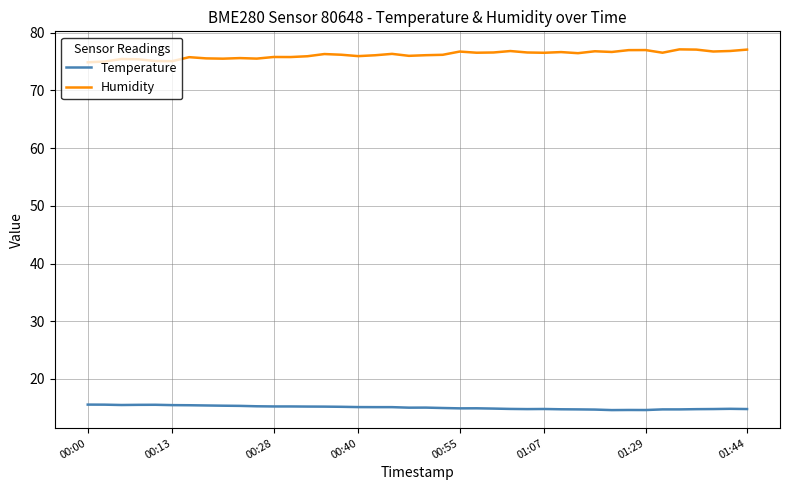

What is the maximum value for Temperature?

15.6